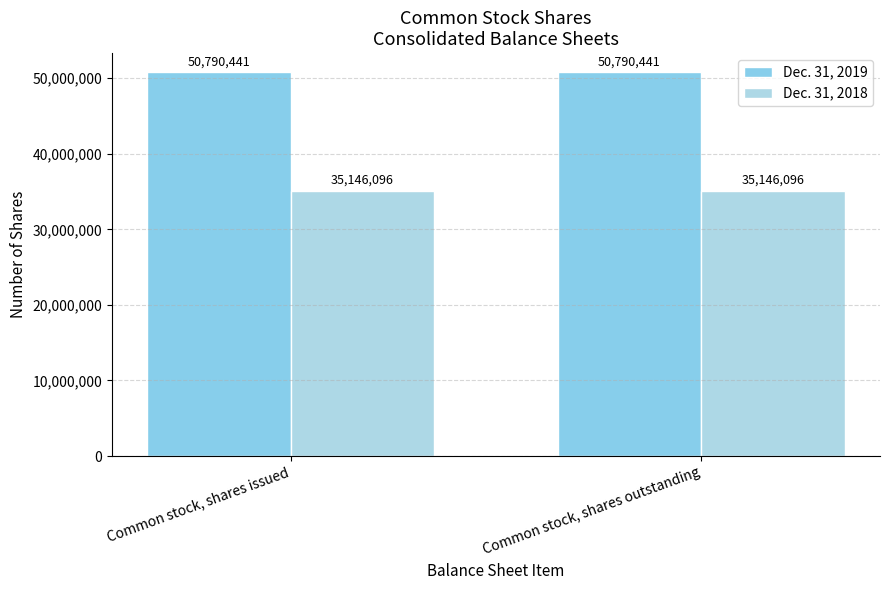

What are all the series names shown in the legend?

Dec. 31, 2019, Dec. 31, 2018